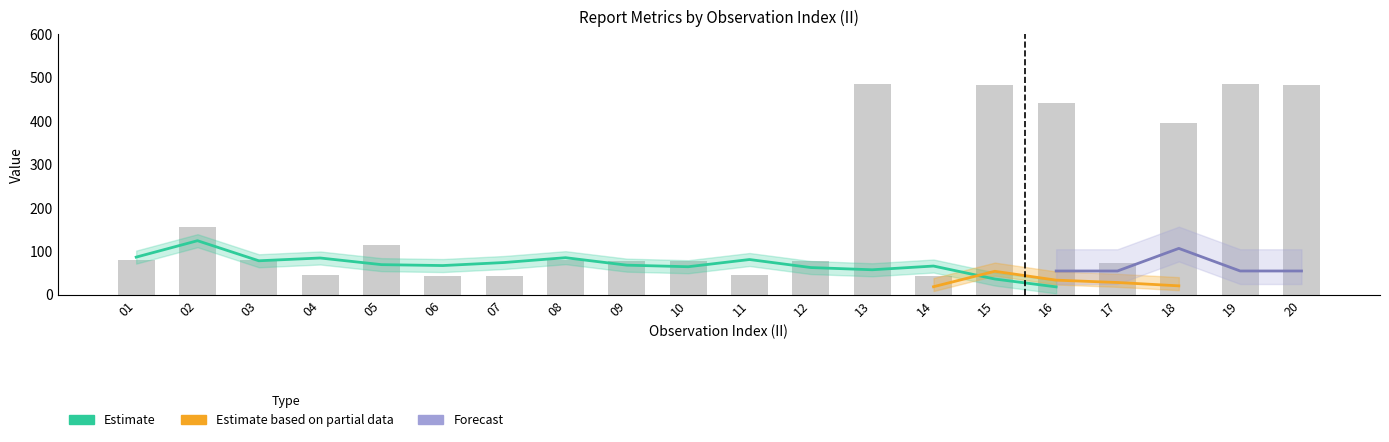

What is the value of the MSQUARE bar at the 10th from the left?

79.0